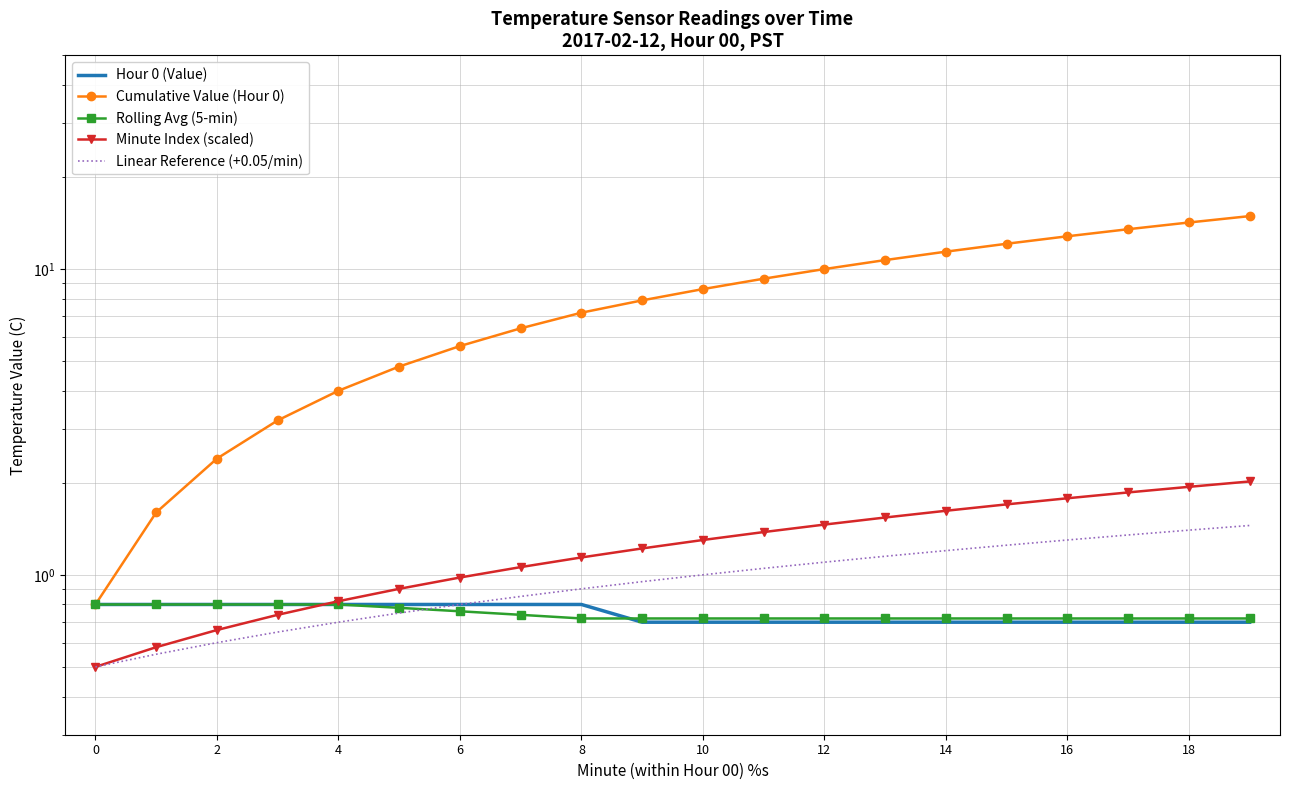

After their last crossing, which series has the higher values: Minute Index (scaled) or Hour 0 (Value)?

Minute Index (scaled)